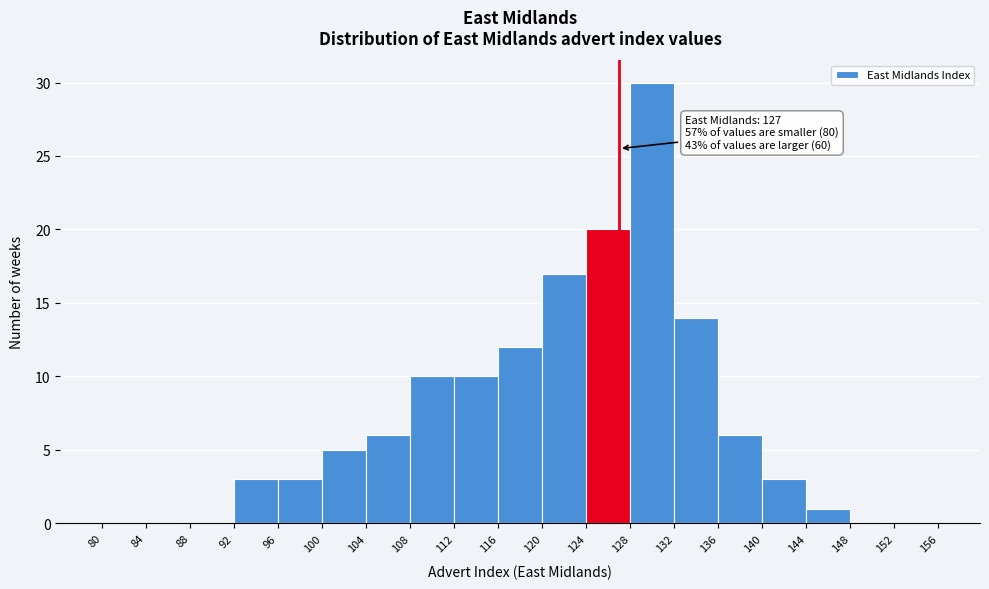

Over which range of the x-axis is the bar tallest?

128 to 132